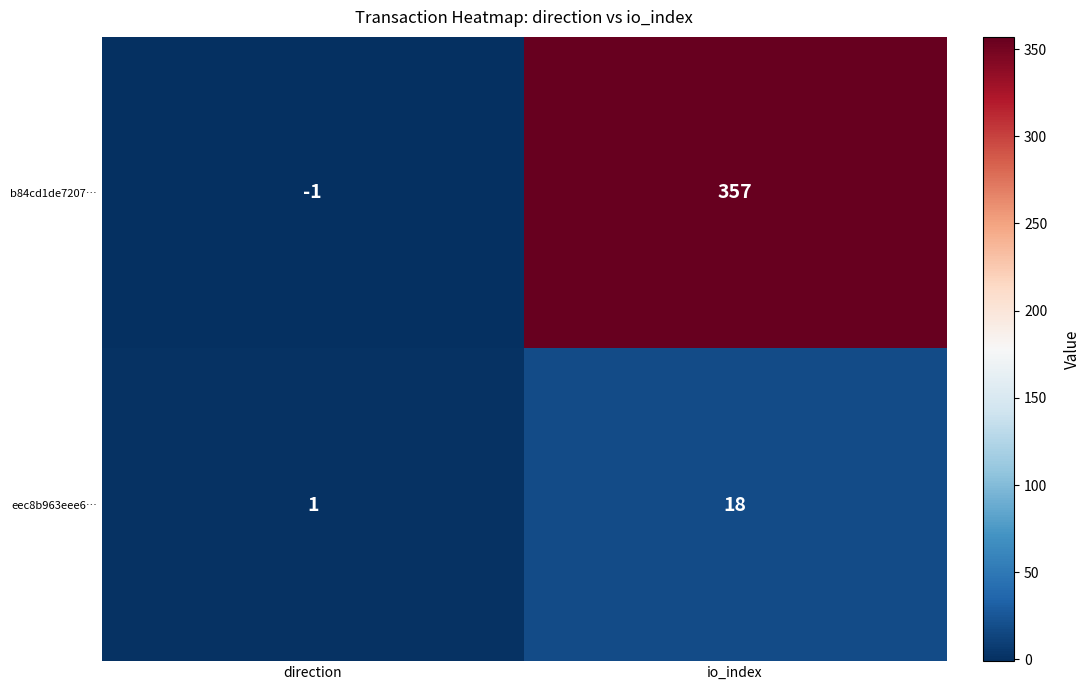

Which series has the largest total across all categories?

b84cd1de7207…